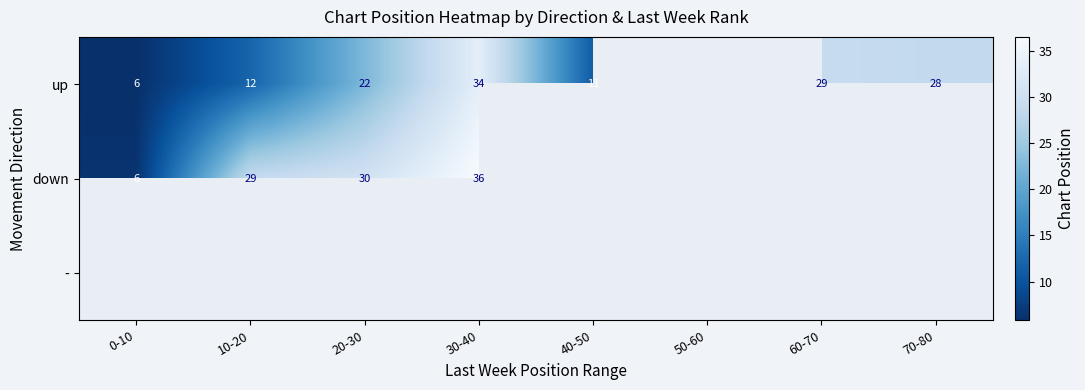

Between 10-20 and 40-50, which is larger?

10-20